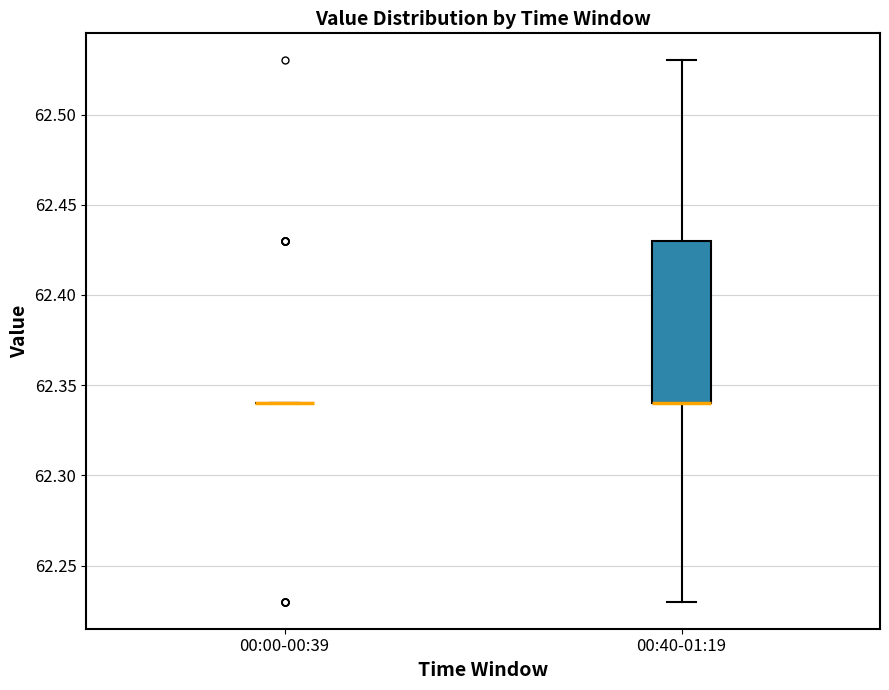

Reading left to right, transcribe this box plot: for each box, give where its median line is, the range the box spans, and where its two whiskers end, as read against the y-axis. The values are not printed on the chart, so give them approximately, as read against the axis.

00:00-00:39: box collapsed to a line at 62.34, whiskers 62.34 to 62.34
00:40-01:19: median 62.34 (drawn on the box's lower edge), box 62.34 to 62.43, whiskers 62.23 to 62.53